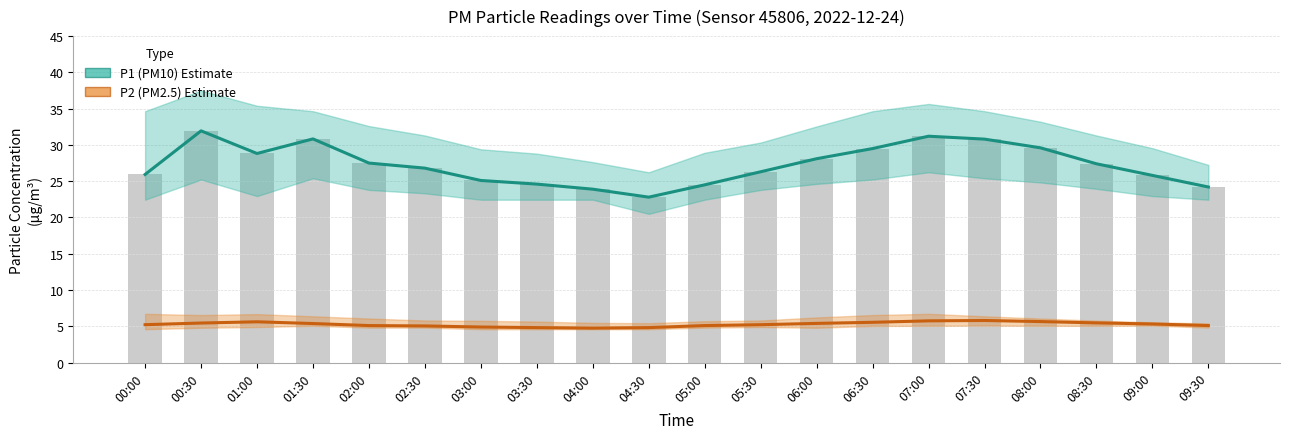

How many categories are shown in the chart?

20